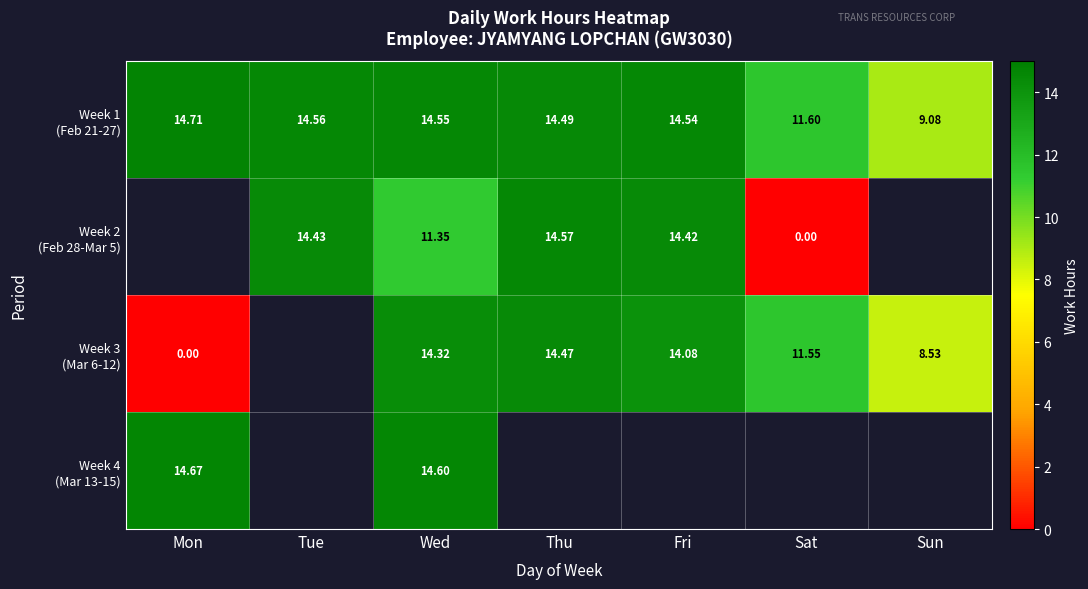

How many positive values does the Week 3 (Mar 6-12) series have?

5